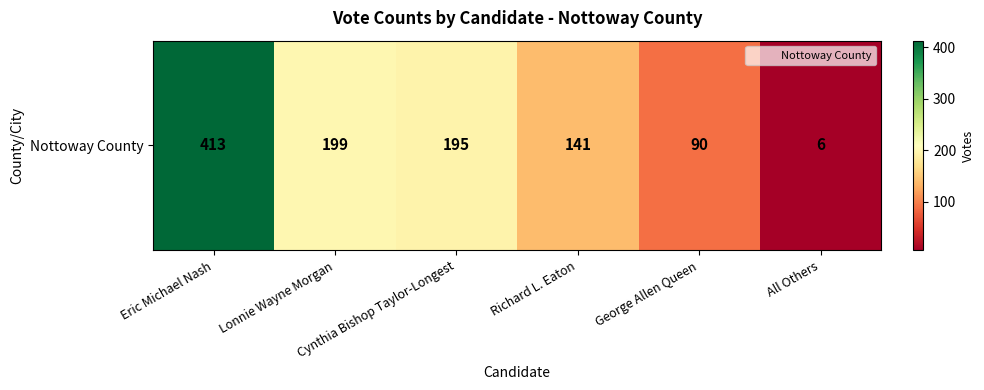

What is the difference between the maximum and minimum values?

407